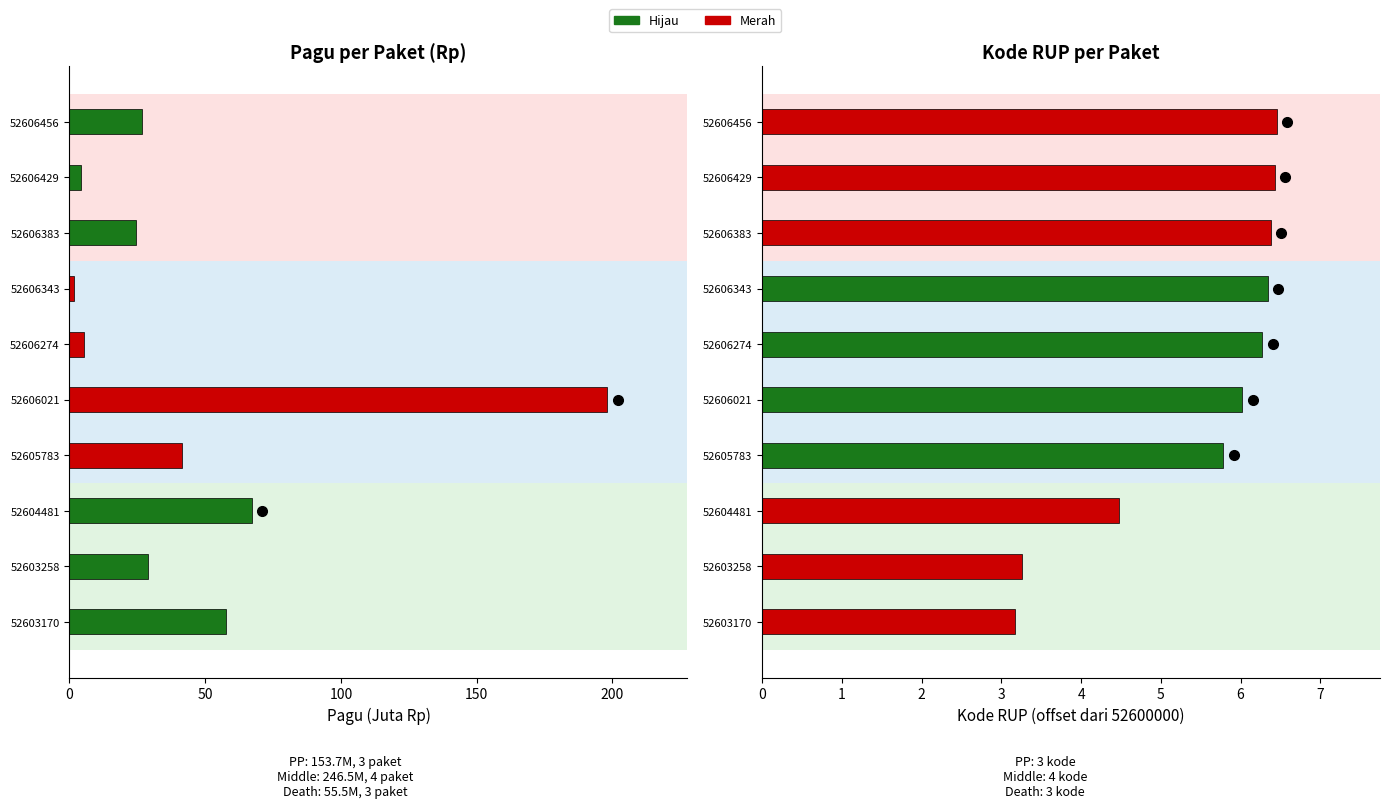

Are the bars horizontal?

Yes